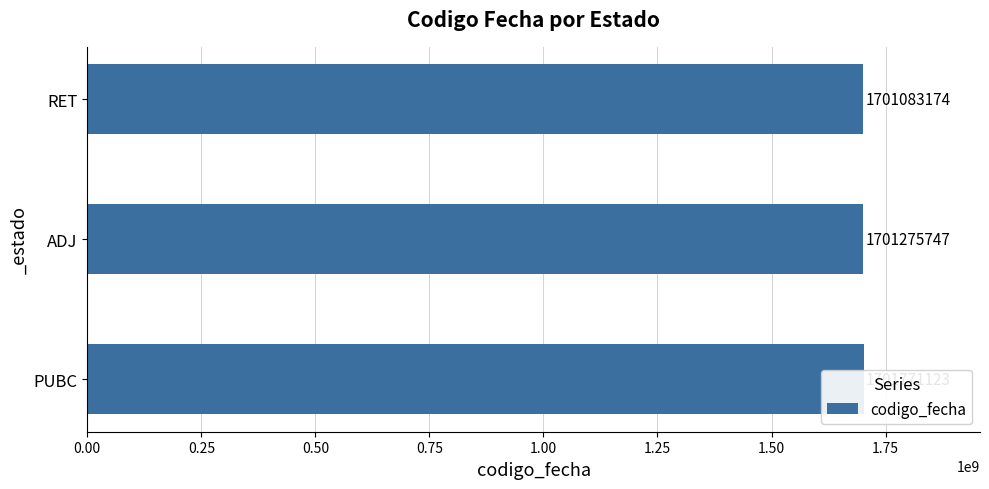

What is the value of the 1st bar from the left?

1701771123